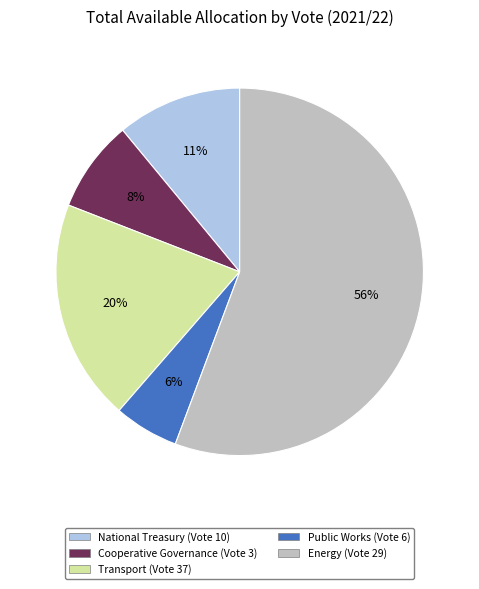

What percentage is the Cooperative Governance (Vote 3) slice, to the nearest percent?

8%